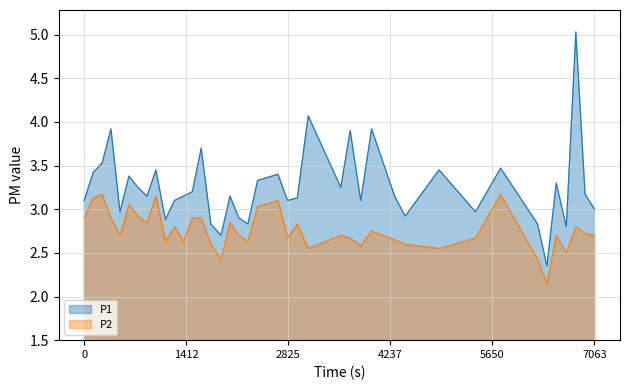

What is the sum of all P1 values?

130.2